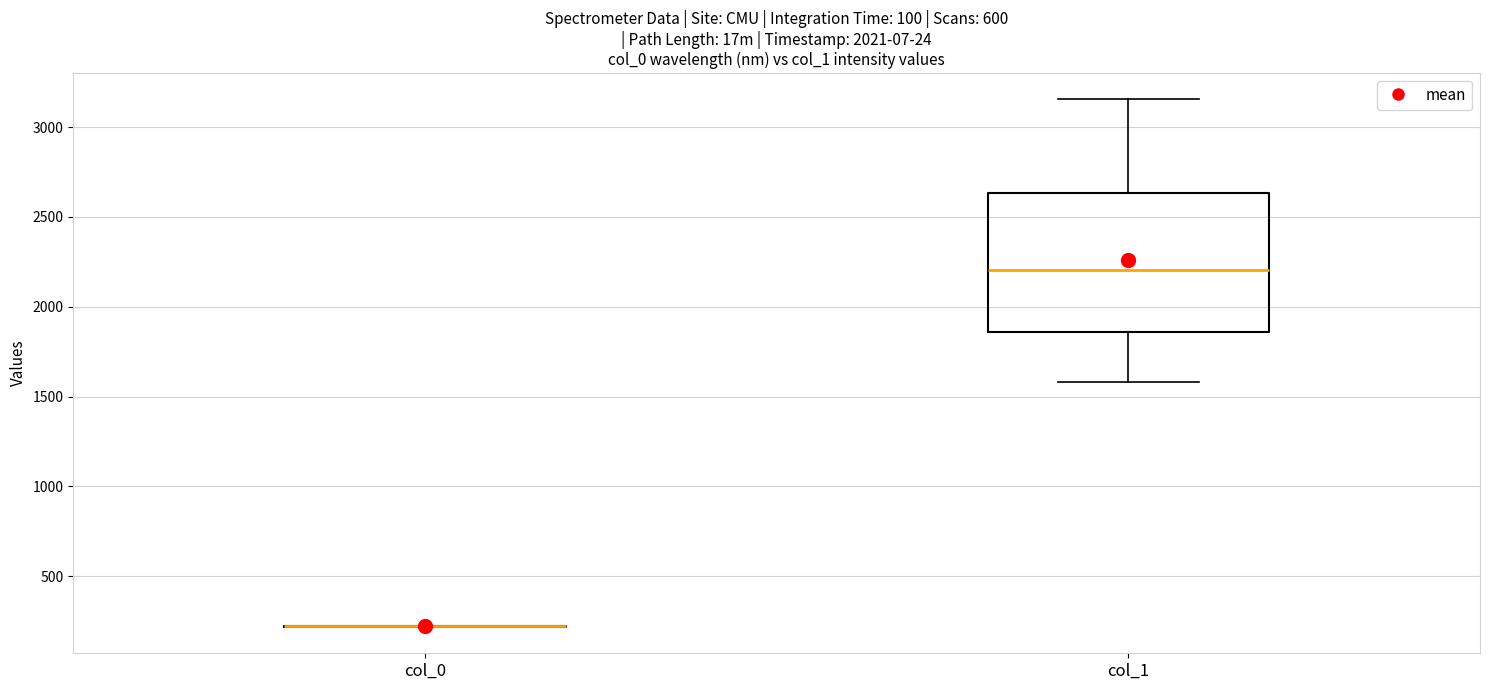

Reading left to right, read every box against the y-axis: the position of its median line, the range the box covers, and the ends of its whiskers. The values are not printed on the chart, so give them approximately, as read against the axis.

col_0: box collapsed to a line at 200, whiskers 200 to 200
col_1: median 2200, box 1850 to 2650, whiskers 1600 to 3150